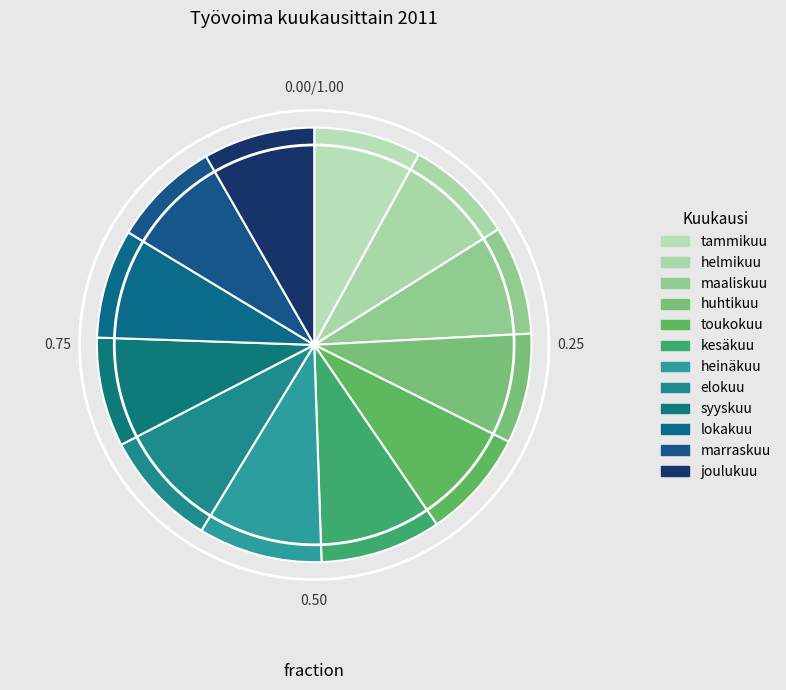

Combined, what portion of the pie is syyskuu and marraskuu?

16.2%